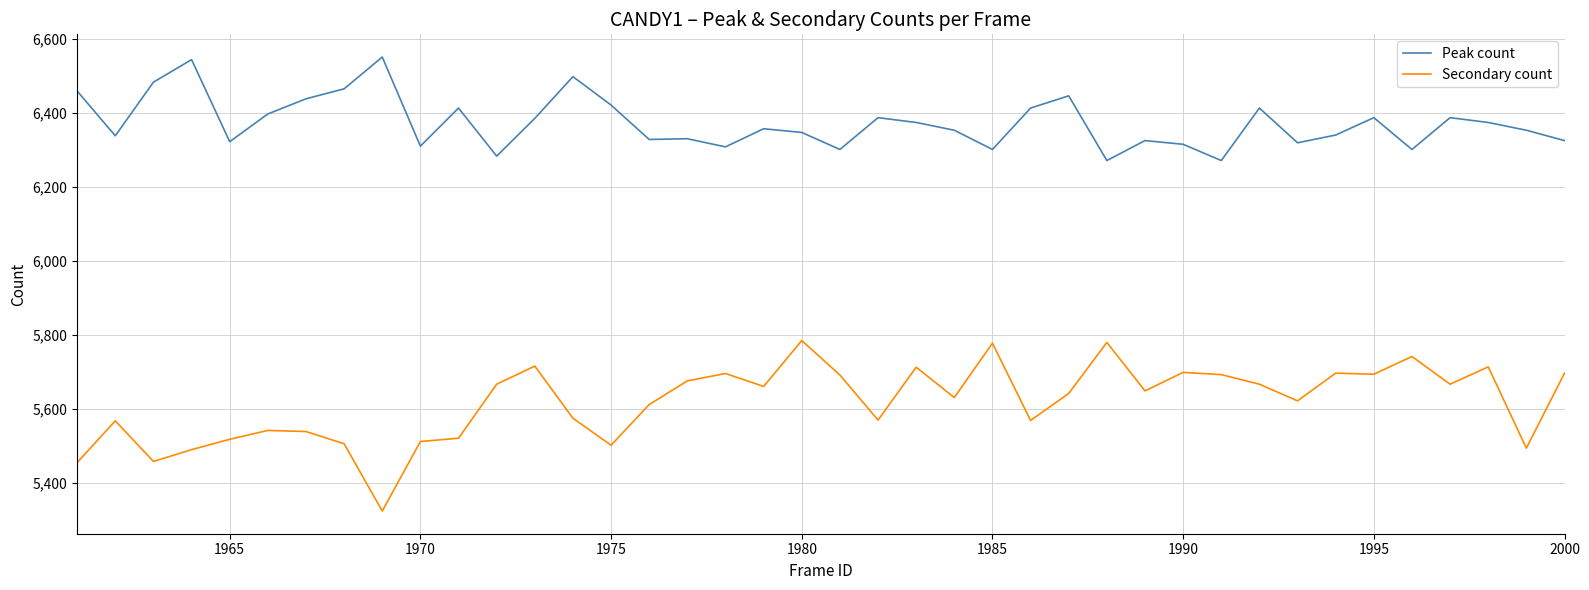

Rank the series by their maximum value, from lowest to highest.

Secondary count, Peak count